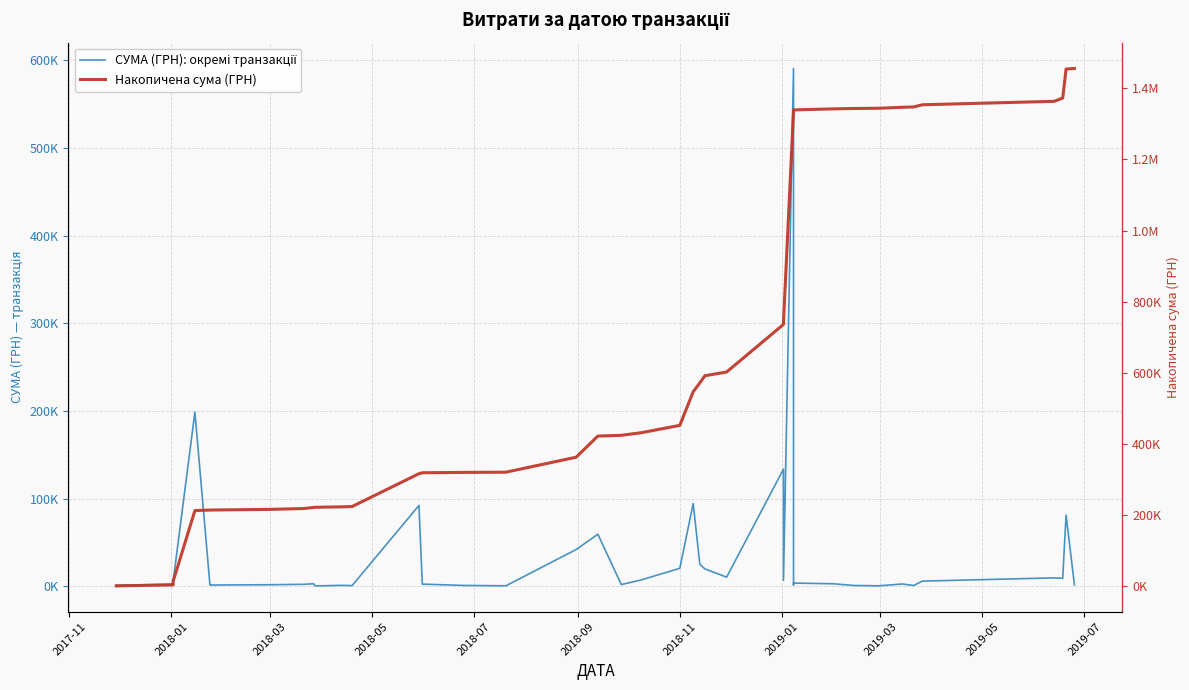

Rank the series by their maximum value, from highest to lowest.

Накопичена сума (ГРН), СУМА (ГРН): окремі транзакції